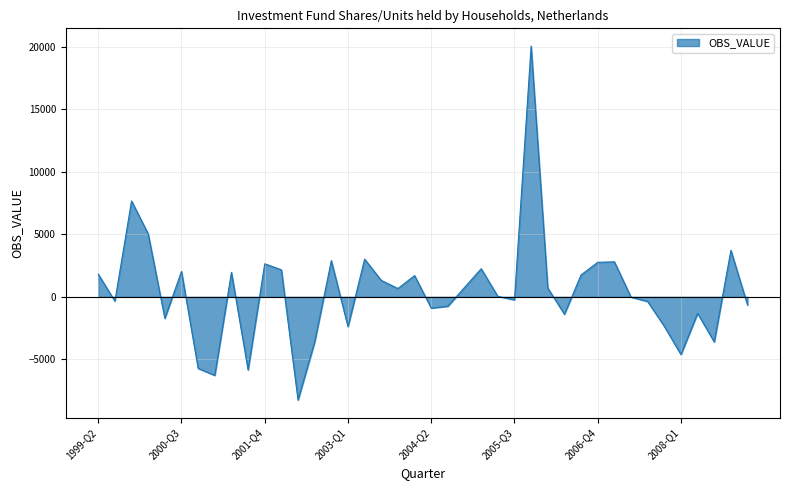

What is the difference between the maximum and minimum values?

28297